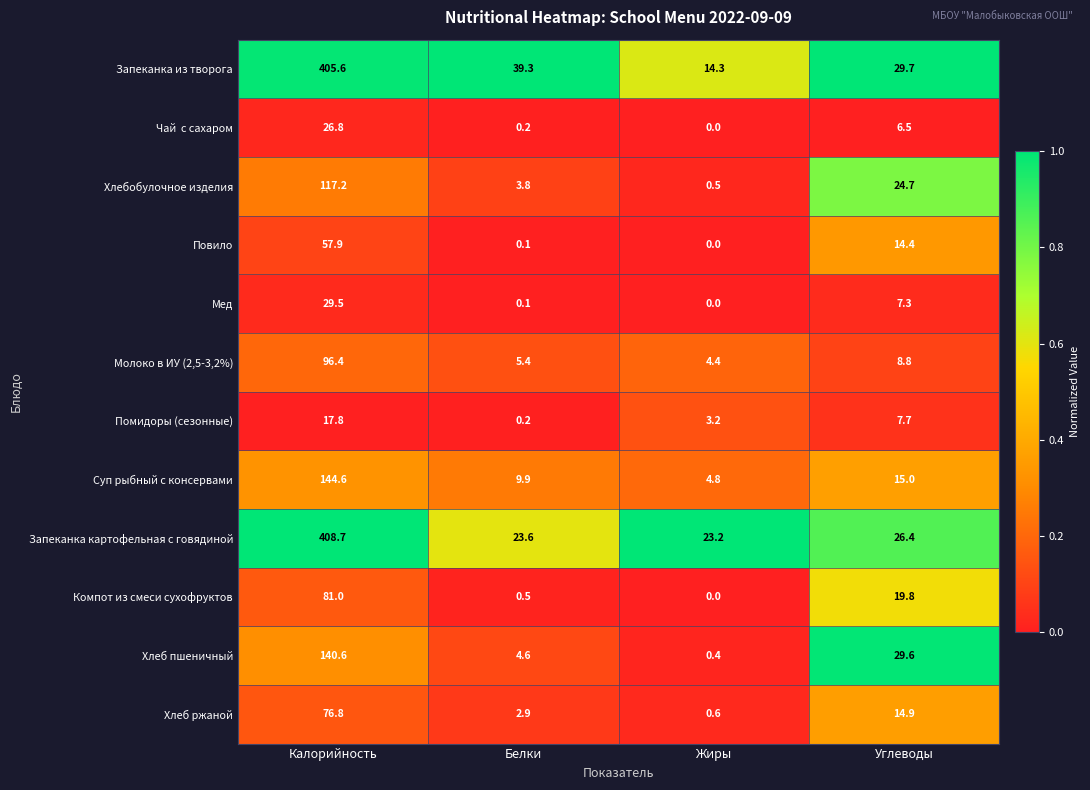

Which category has the highest value in the Запеканка картофельная с говядиной series?

Калорийность